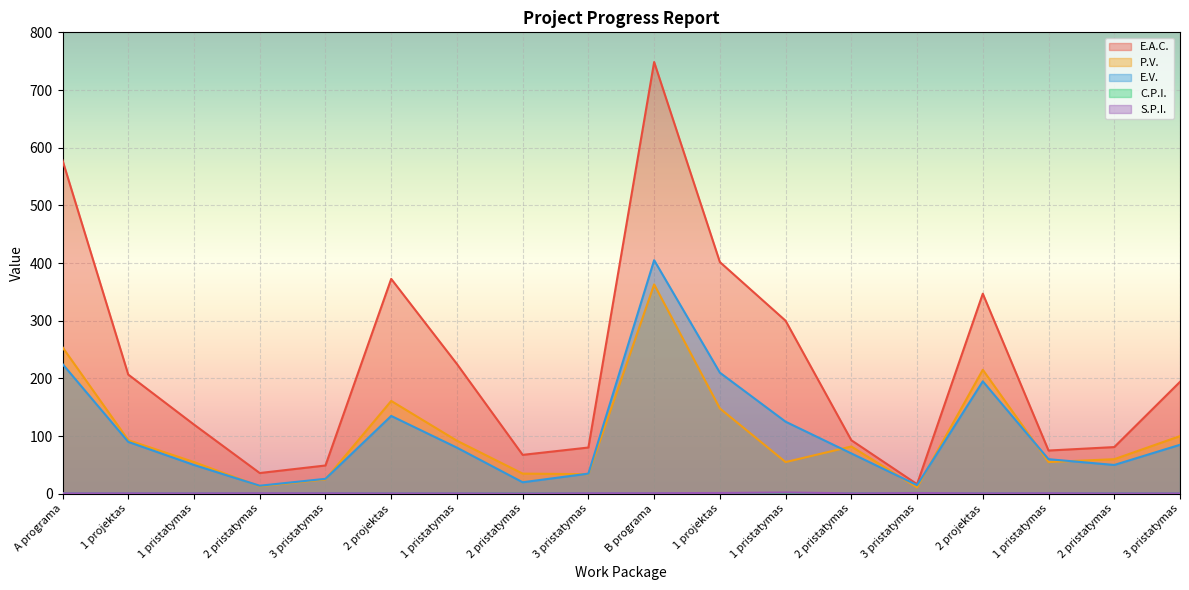

How many lines are shown in the chart?

5